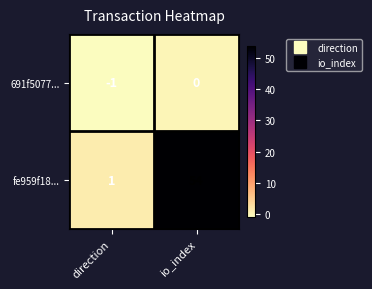

Reading right to left, transcribe all the data shown in this chart.

691f5077...: io_index=0	direction=-1
fe959f18...: io_index=54	direction=1